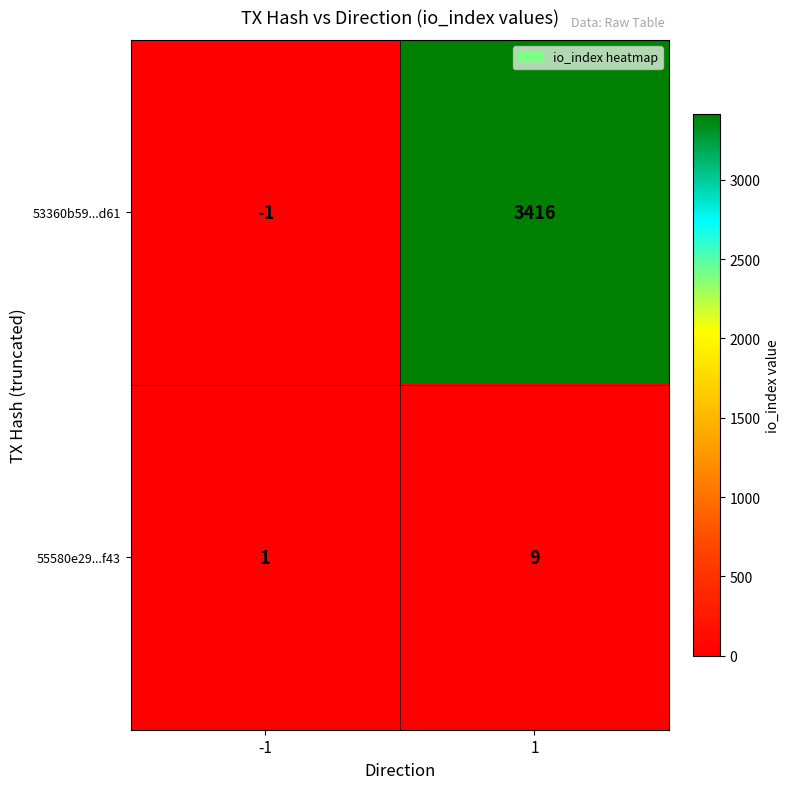

Which series has the largest total across all categories?

53360b59...d61